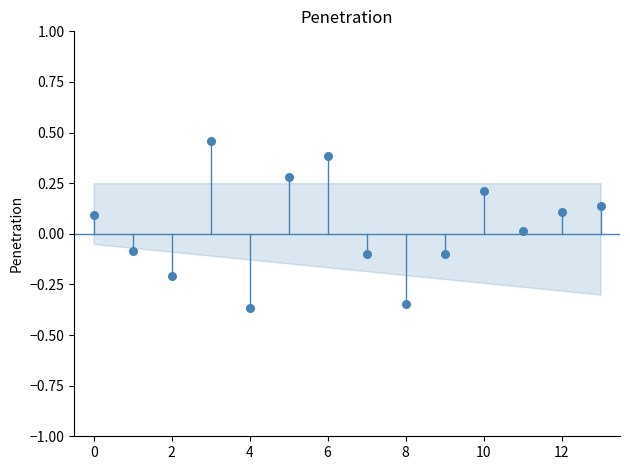

What is the range of Y values (max minus min)?

0.8